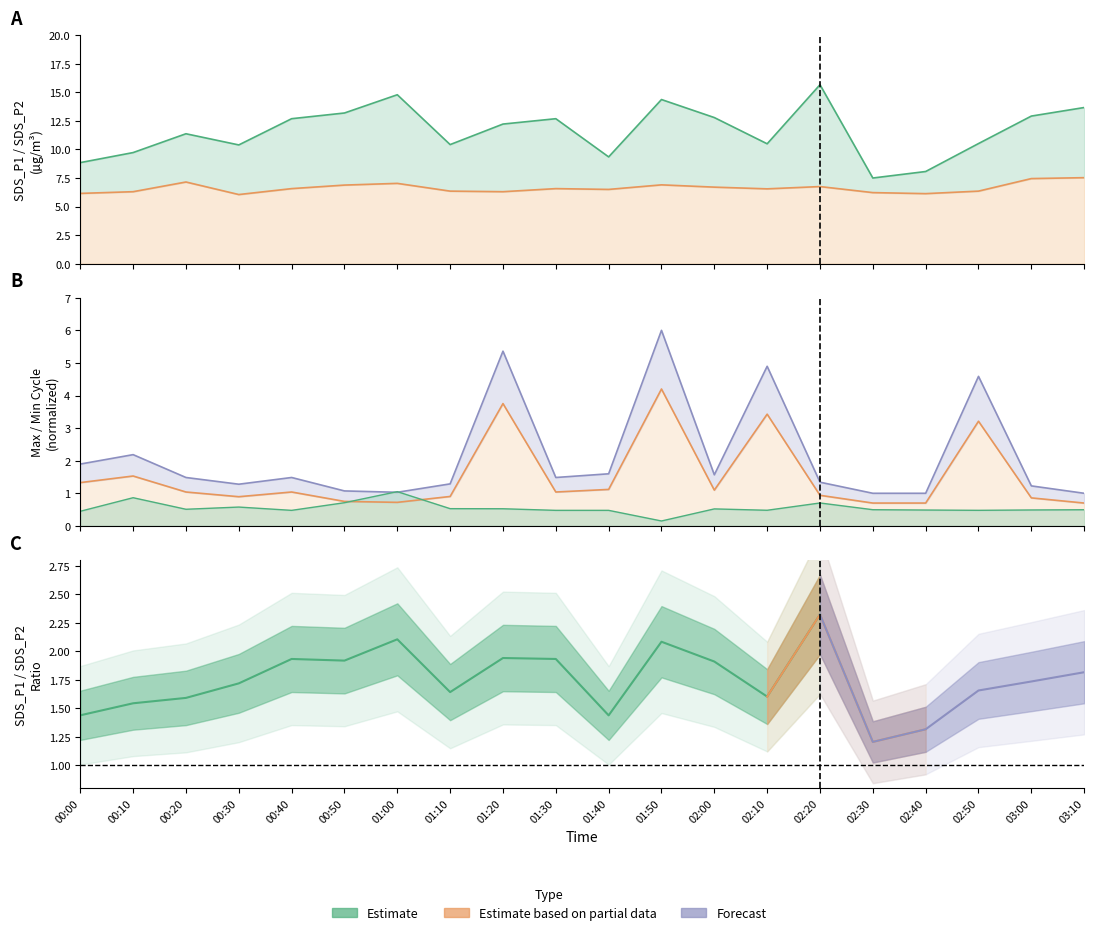

True or false: Max_cycle and SDS_P2 intersect in this chart.

False